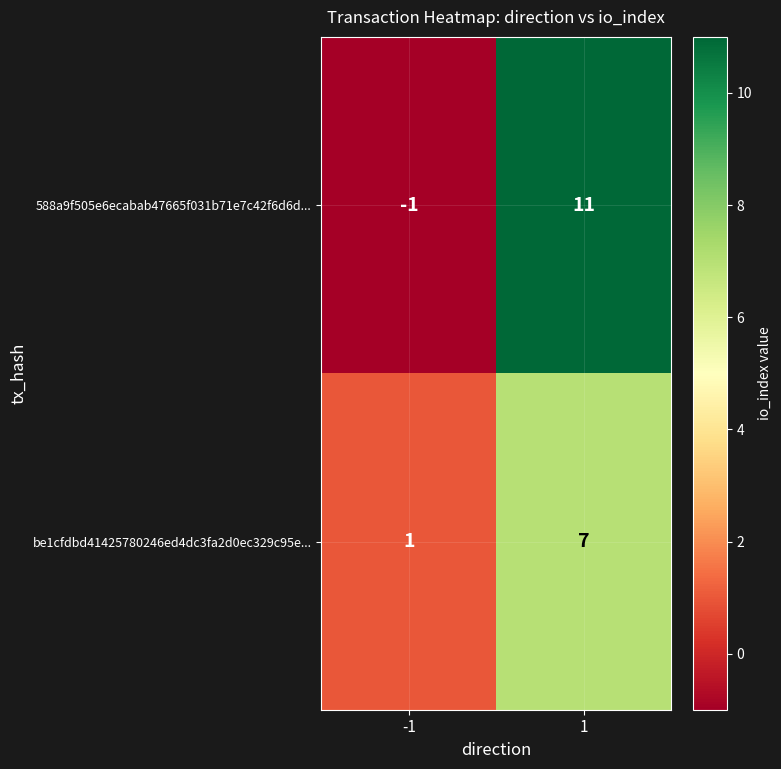

True or false: be1cfdbd41425780246ed4dc3fa2d0ec329c95e... has a value of 7 at 1.

True